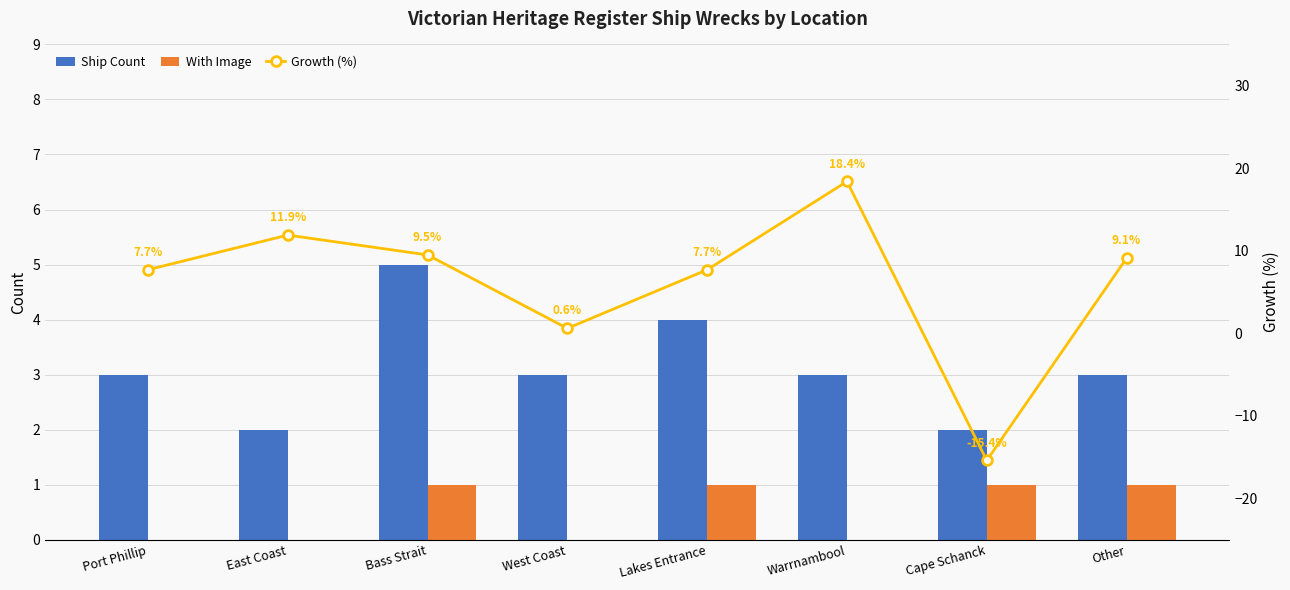

Which series has the largest range (max minus min)?

Growth (%)